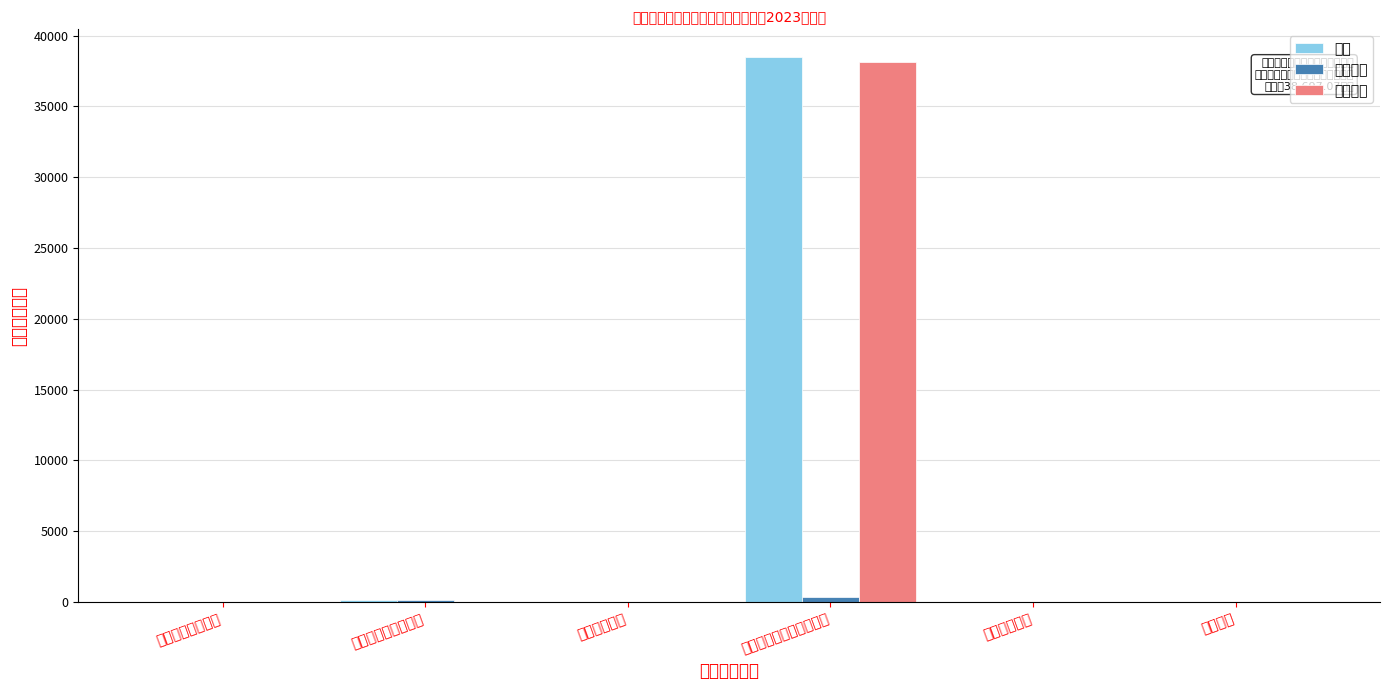

Which series has the largest total across all categories?

小计